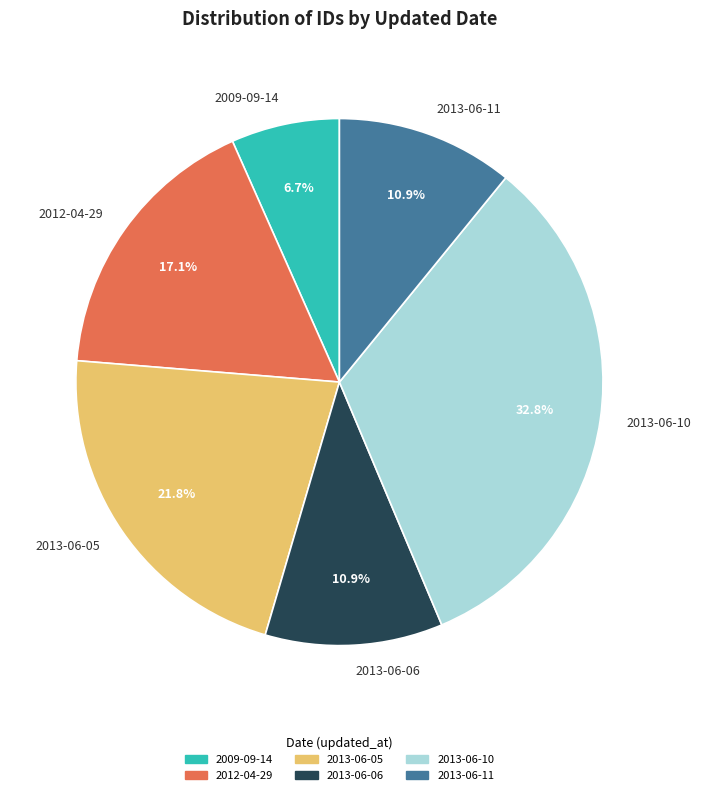

Approximately how many times larger is the value at 2013-06-10 compared to 2013-06-05?

1.5